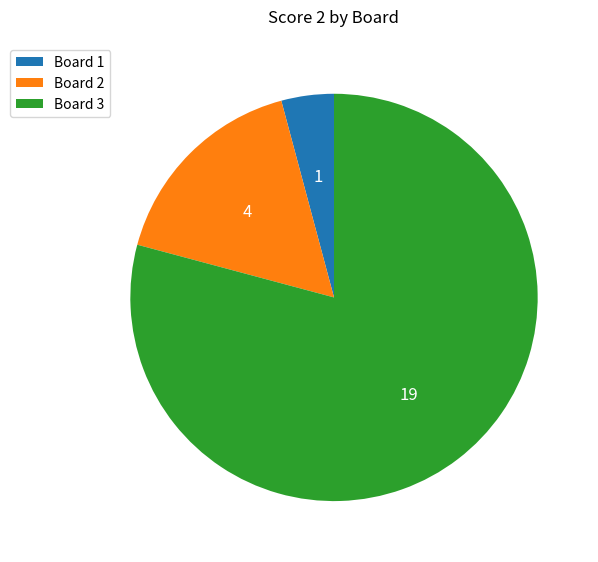

Which category has the smallest portion of the pie?

Board 1